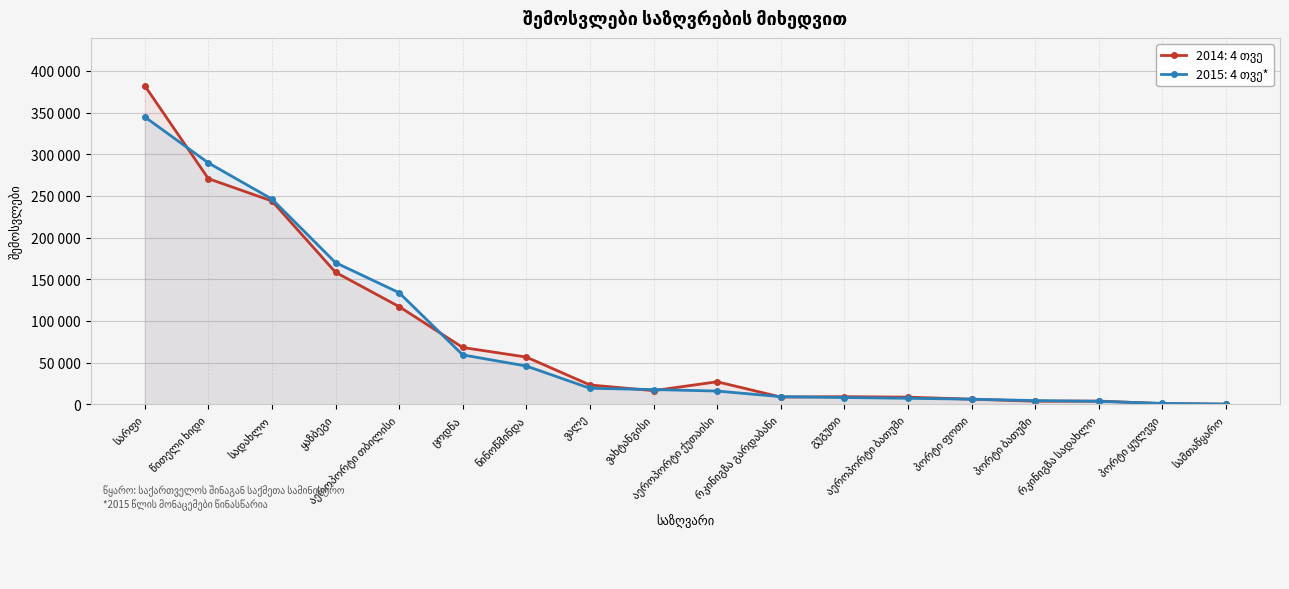

What is the label of the 5th point from the left?

აეროპორტი თბილისი